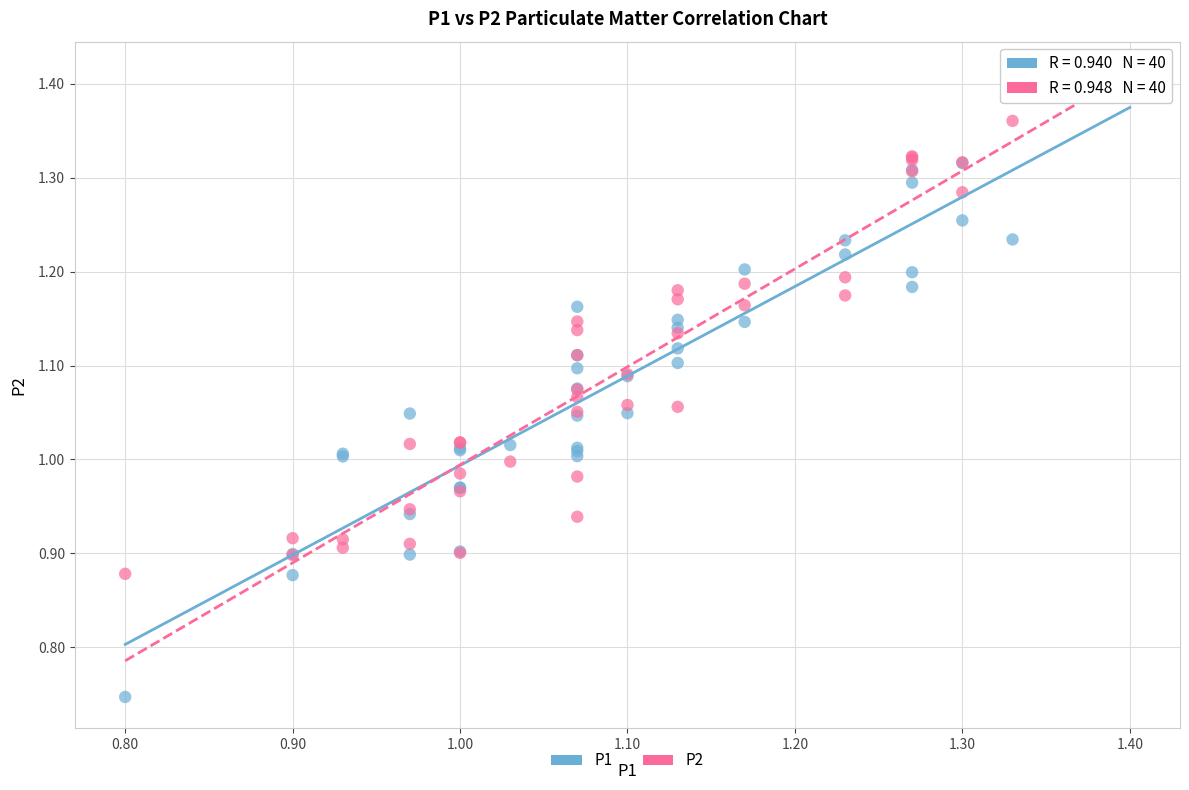

Which series contains the lowest Y value?

P1